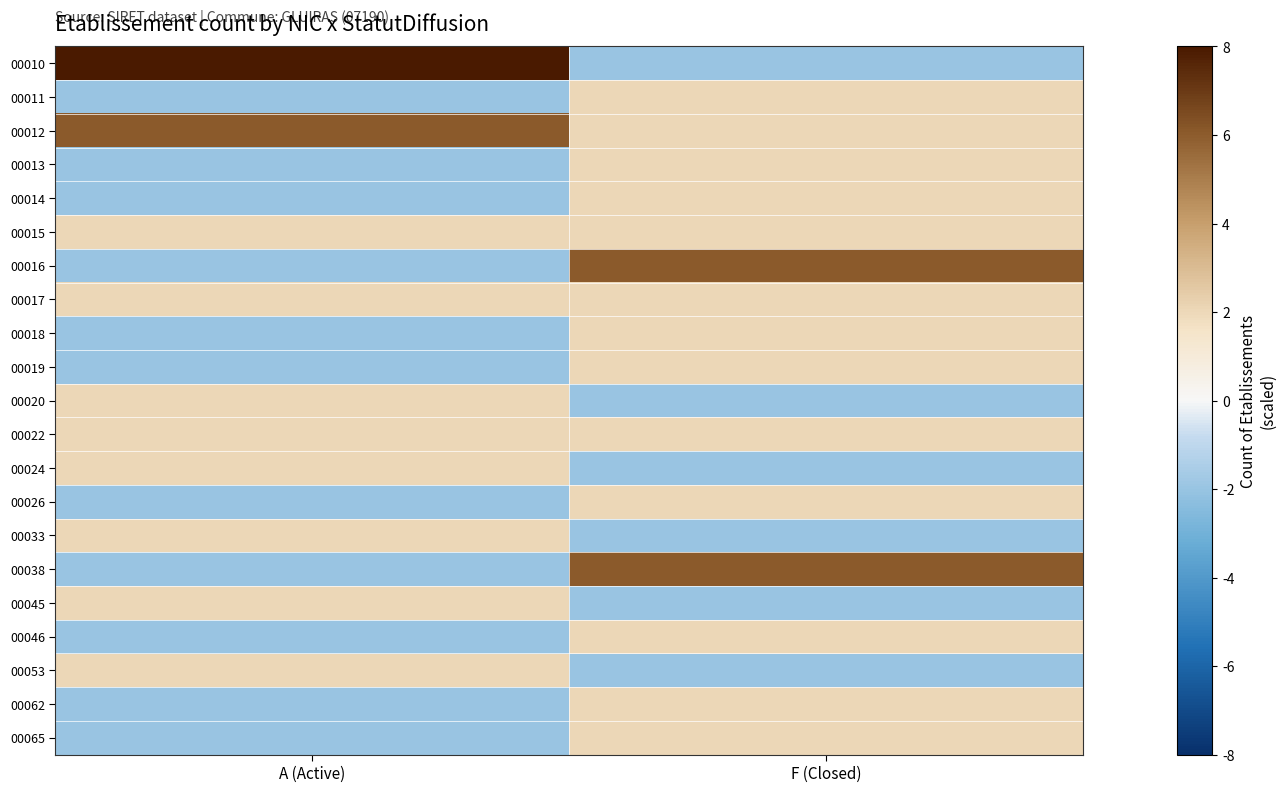

Which has a higher value, A (Active) or F (Closed)?

A (Active)